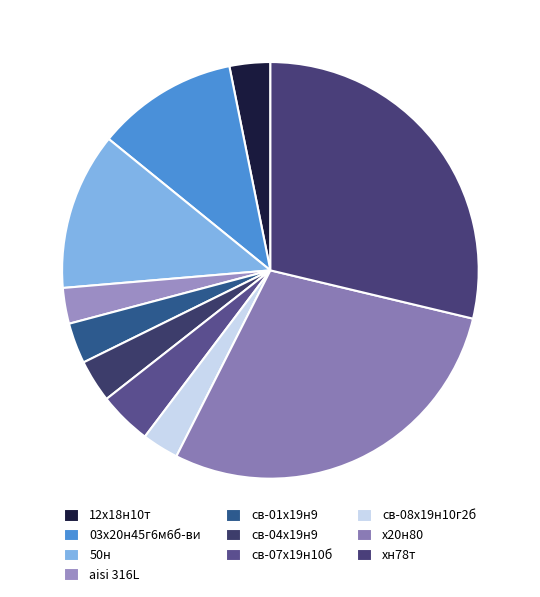

Count the number of slices in the pie.

10